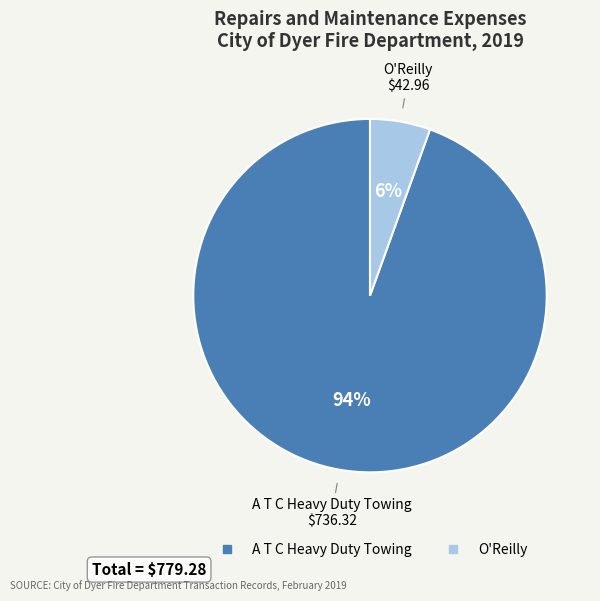

Between O'Reilly and A T C Heavy Duty Towing, which is larger?

A T C Heavy Duty Towing